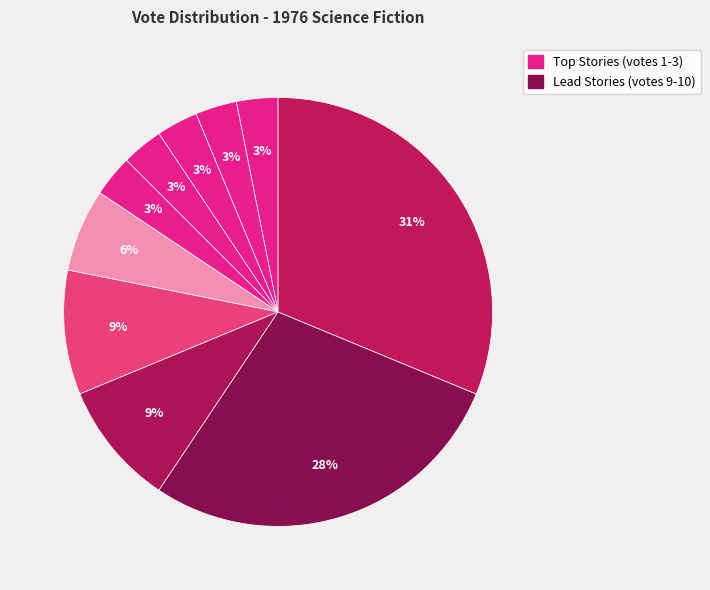

To the nearest percent, what is the difference between the largest and smallest slice percentages?

28%